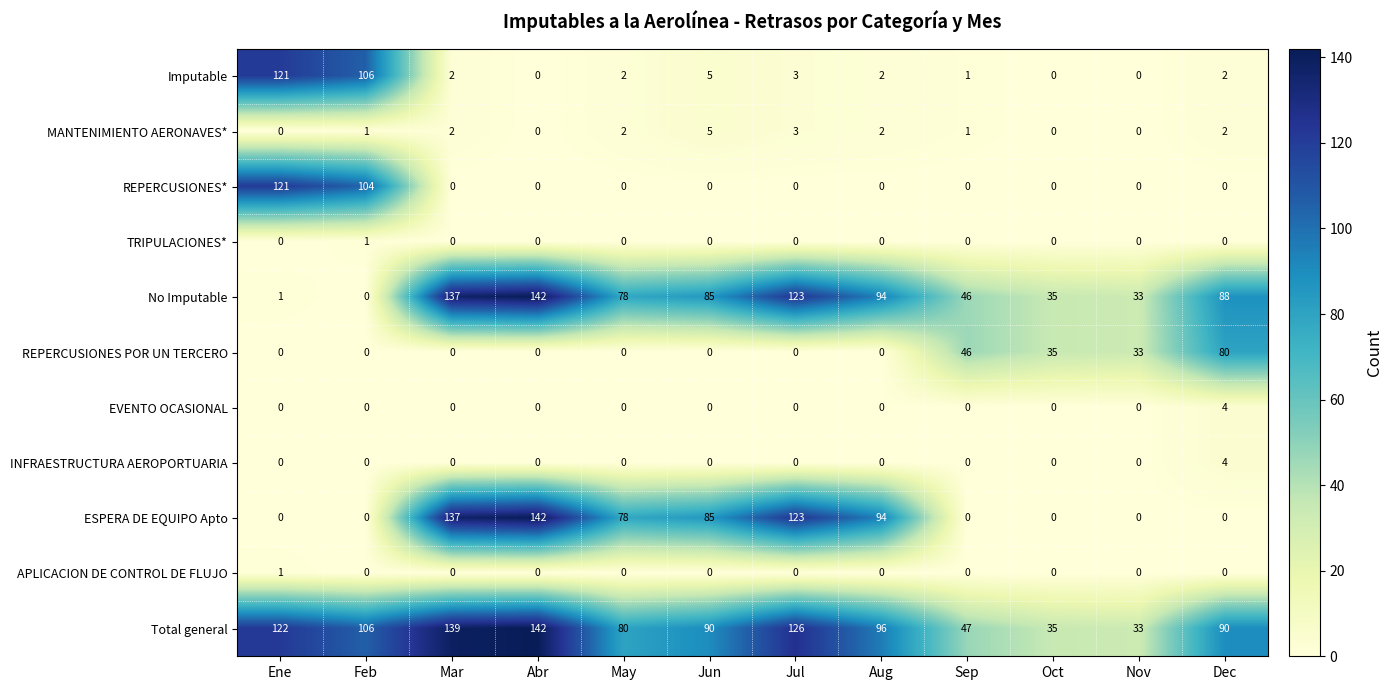

At which category does the chart reach its peak across all series?

Abr